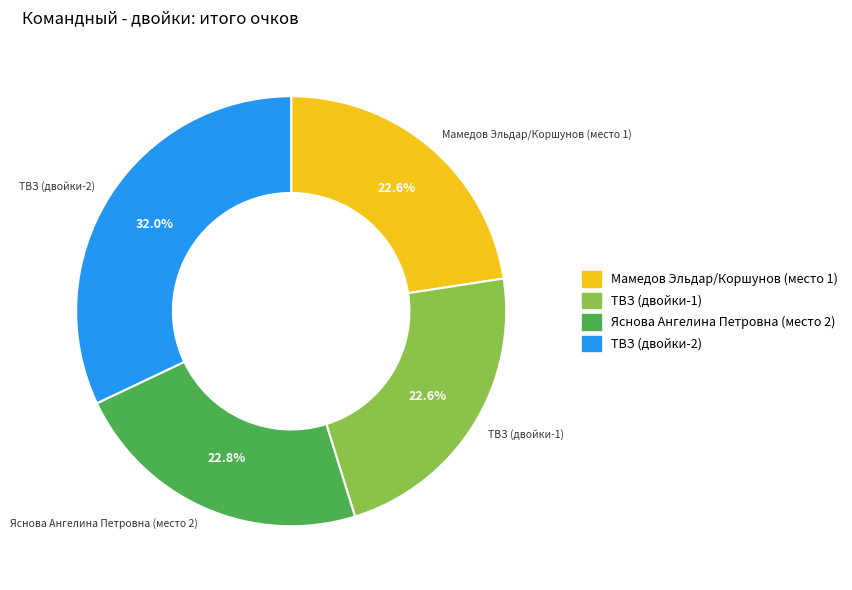

To the nearest percent, what percentage of the pie is ТВЗ (двойки-2)?

32%